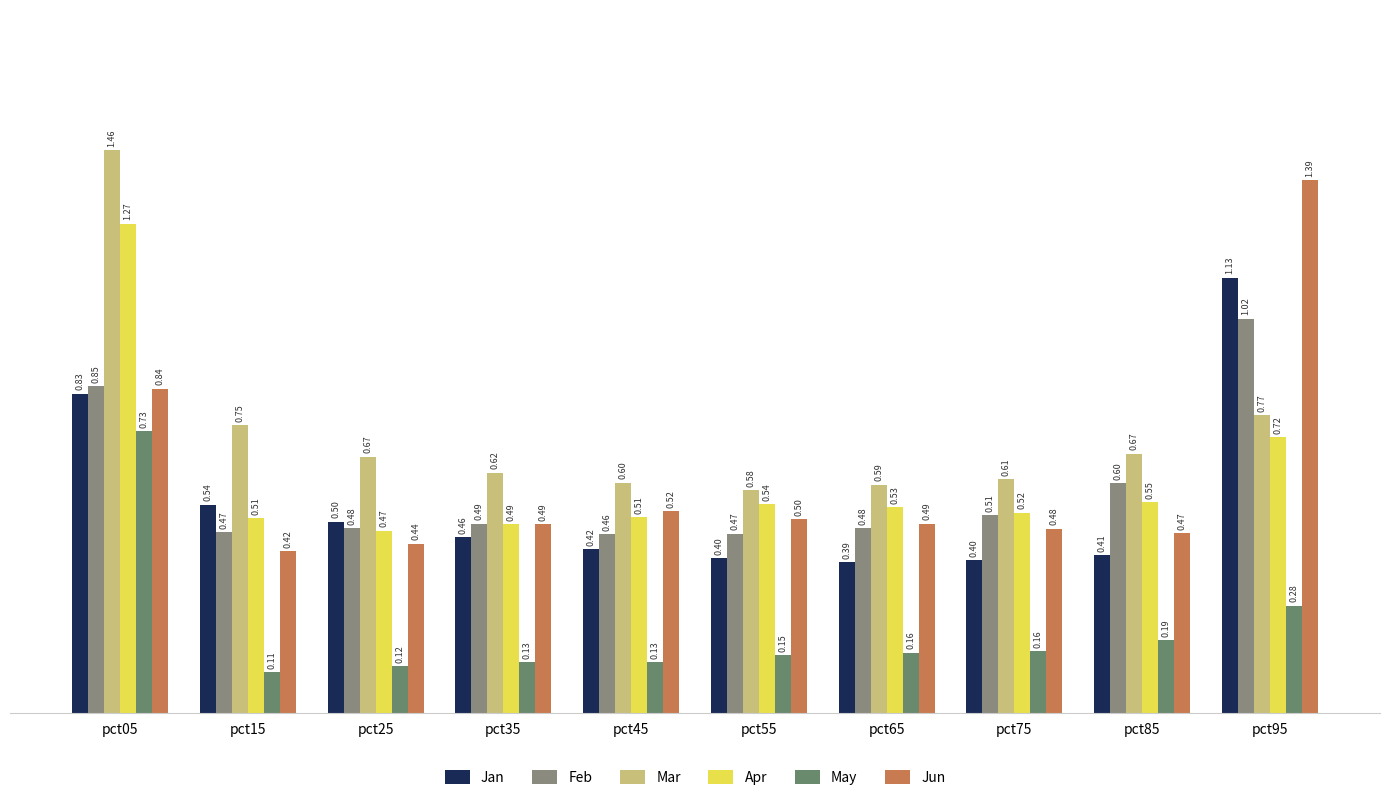

Is the value of Feb at pct95 greater than the value of Jan at pct45?

Yes